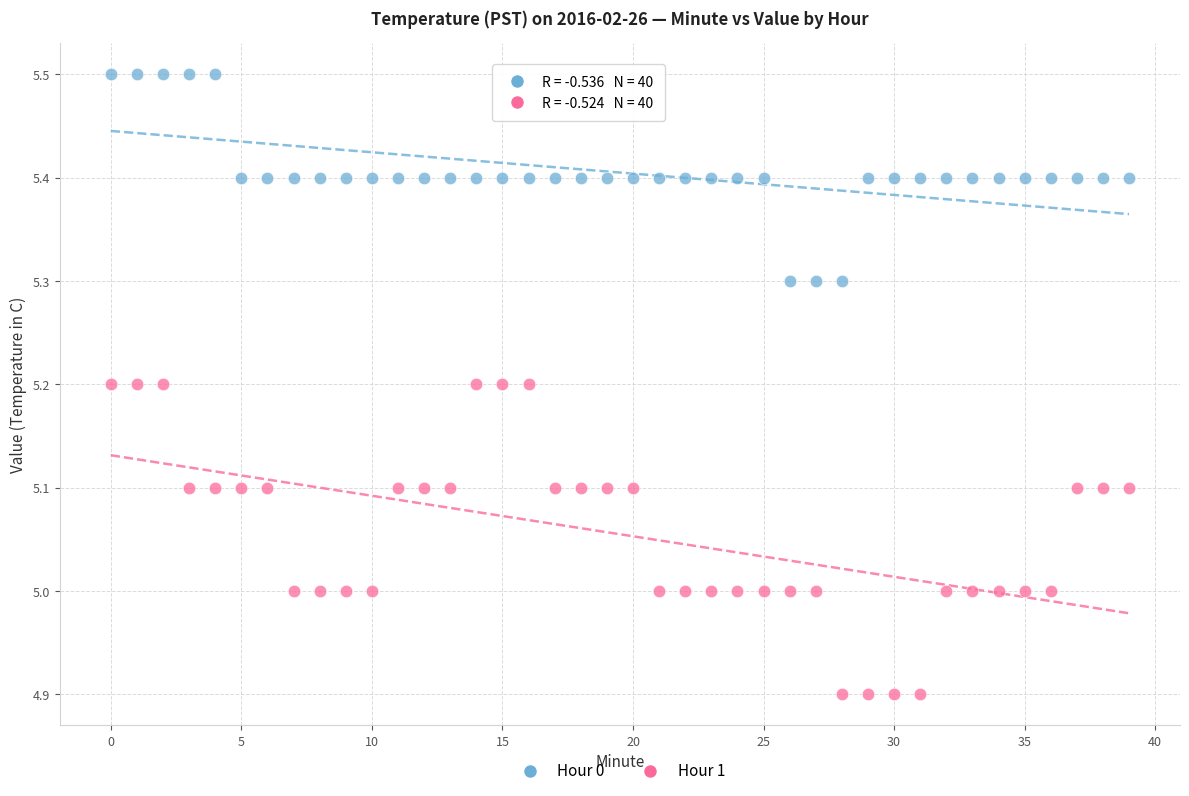

Which series reaches the maximum Y coordinate?

Hour 0